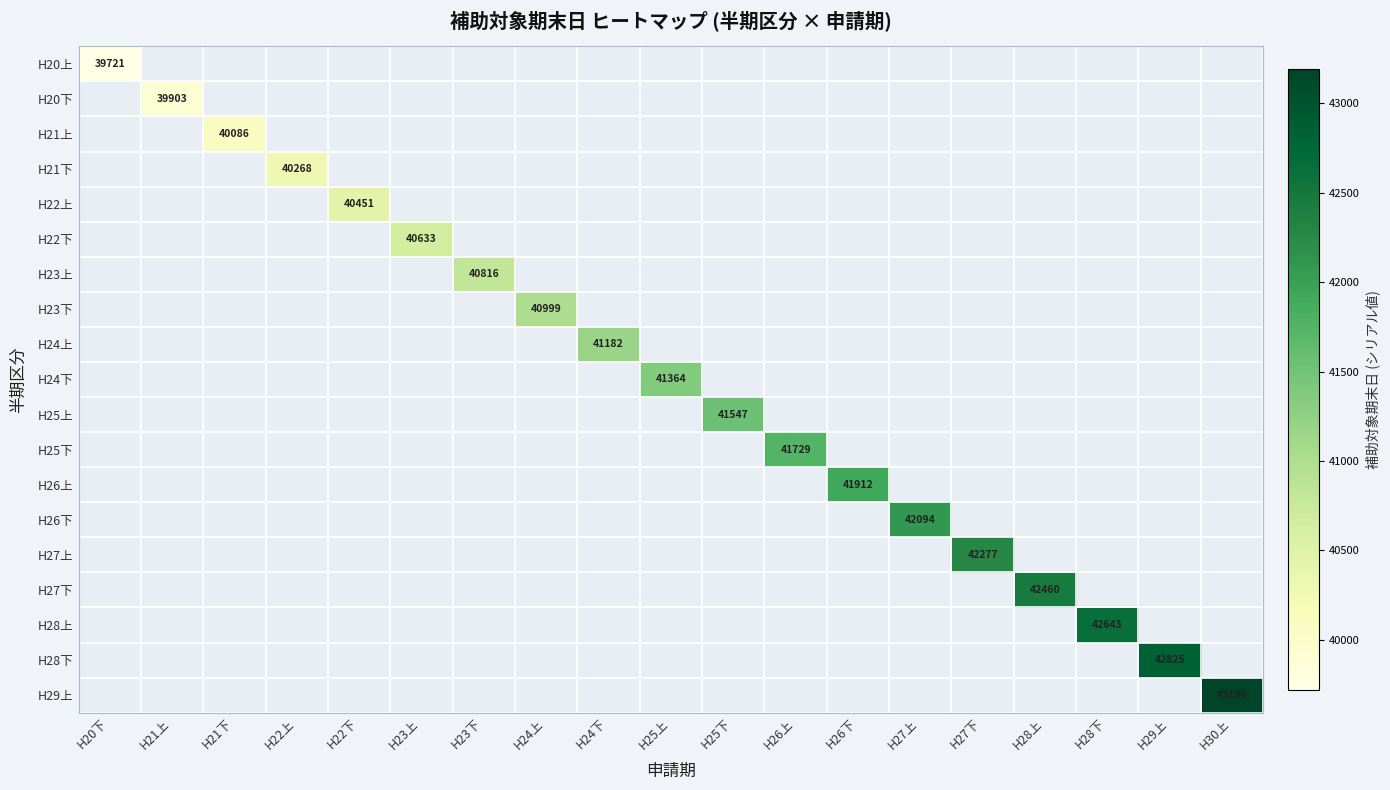

How many positive values does the H28下 series have?

1